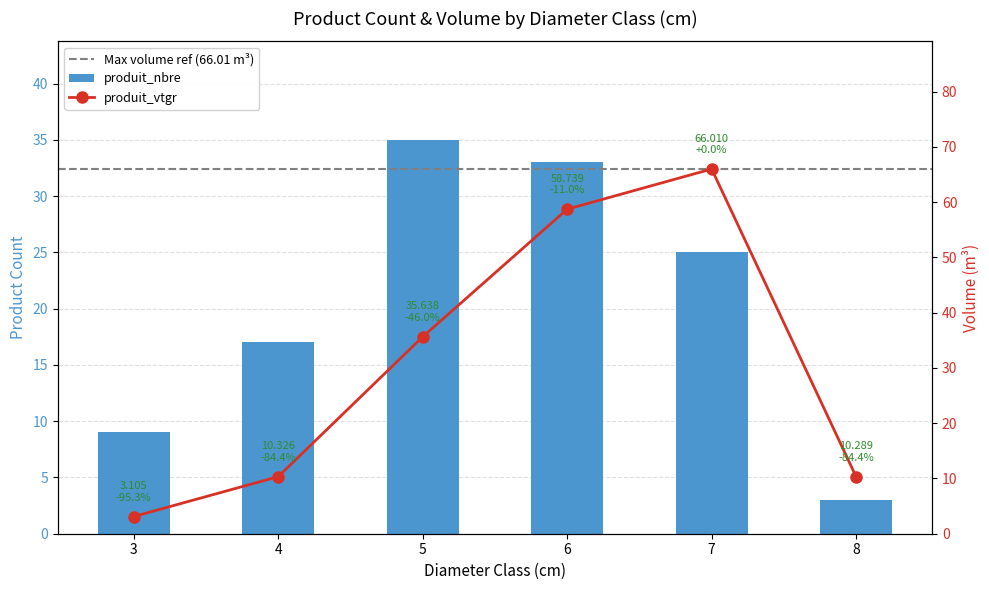

Rank the categories by produit_nbre value from lowest to highest.

8, 3, 4, 7, 6, 5